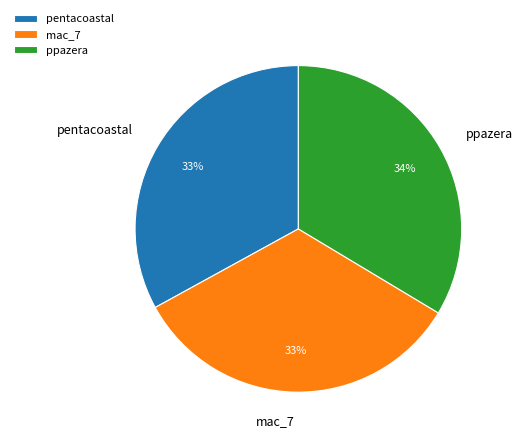

What percentage is the ppazera slice, to the nearest percent?

34%